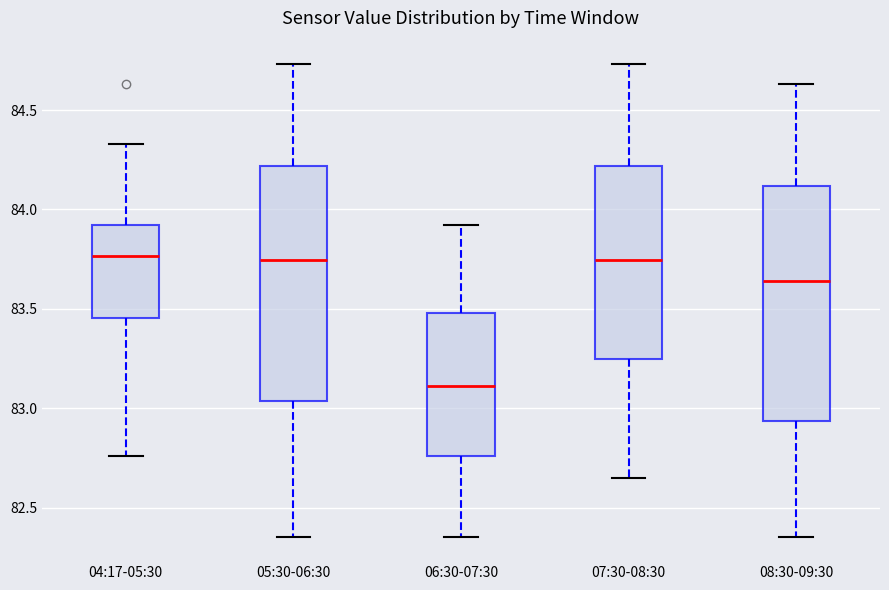

Reading left to right, read every box against the y-axis: the position of its median line, the range the box covers, and the ends of its whiskers. The values are not printed on the chart, so give them approximately, as read against the axis.

04:17-05:30: median 83.75, box 83.45 to 83.90, whiskers 82.75 to 84.35
05:30-06:30: median 83.75, box 83.05 to 84.20, whiskers 82.35 to 84.75
06:30-07:30: median 83.10, box 82.75 to 83.50, whiskers 82.35 to 83.90
07:30-08:30: median 83.75, box 83.25 to 84.20, whiskers 82.65 to 84.75
08:30-09:30: median 83.65, box 82.95 to 84.10, whiskers 82.35 to 84.65